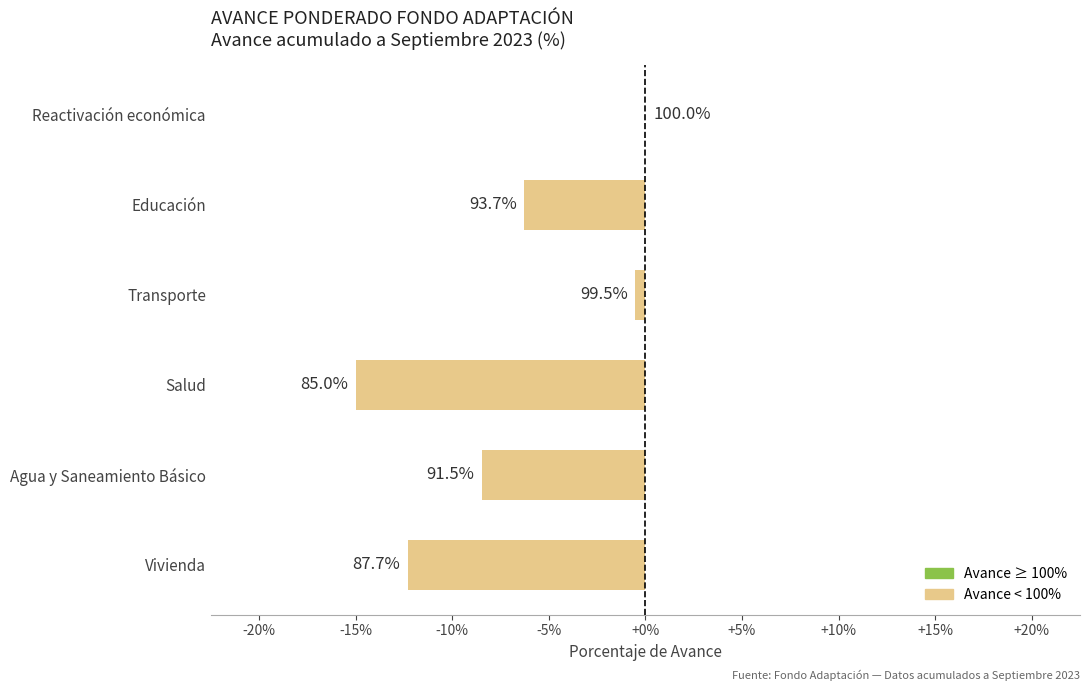

Which label corresponds to the smallest value in the chart?

Salud